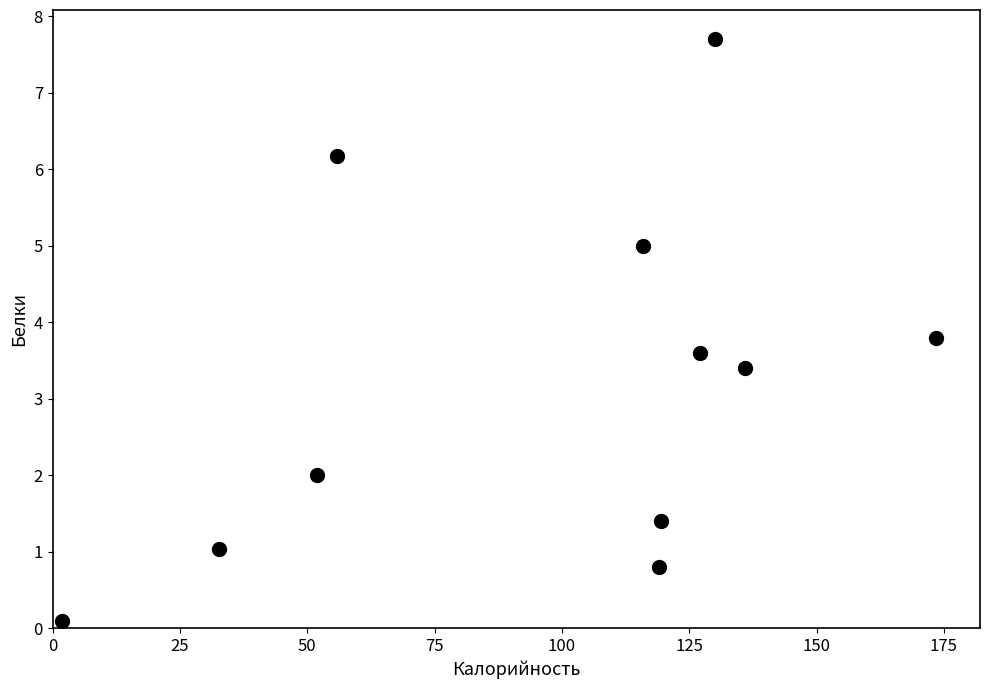

What is the range of X values (max minus min)?

171.7